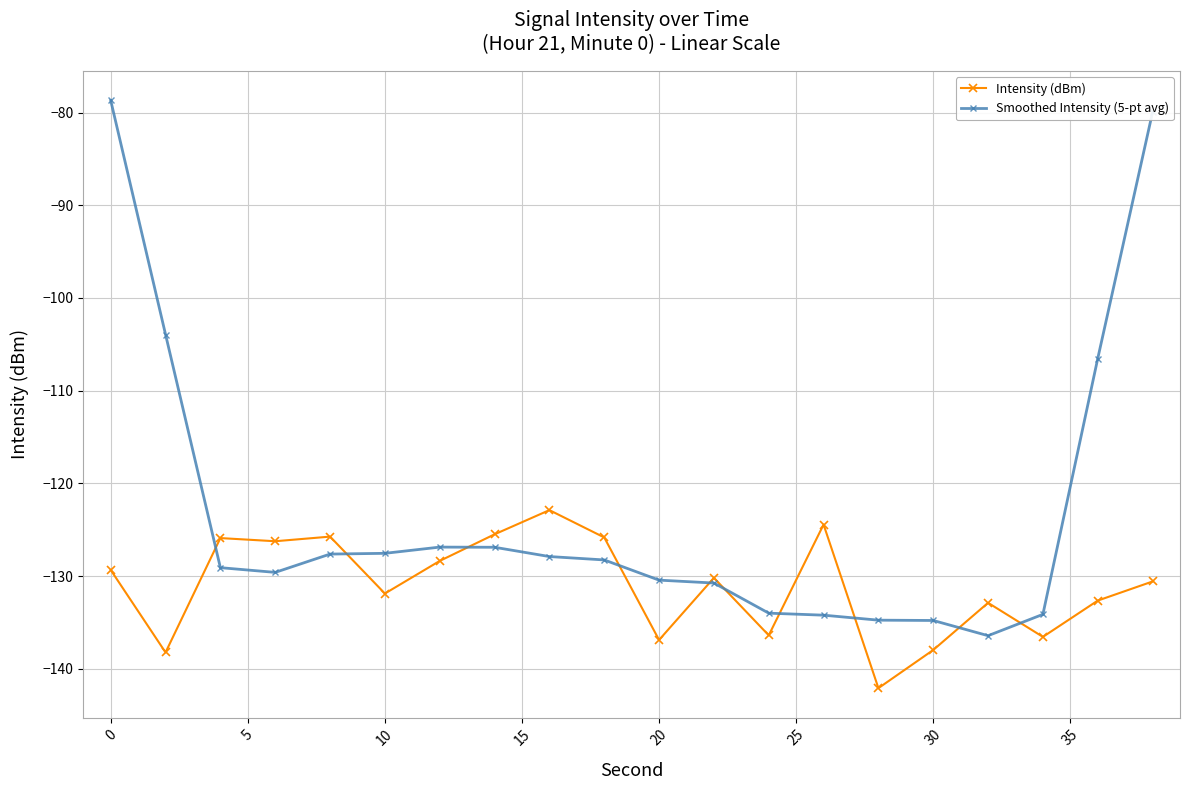

Which series has the largest range (max minus min)?

Smoothed Intensity (5-pt avg)